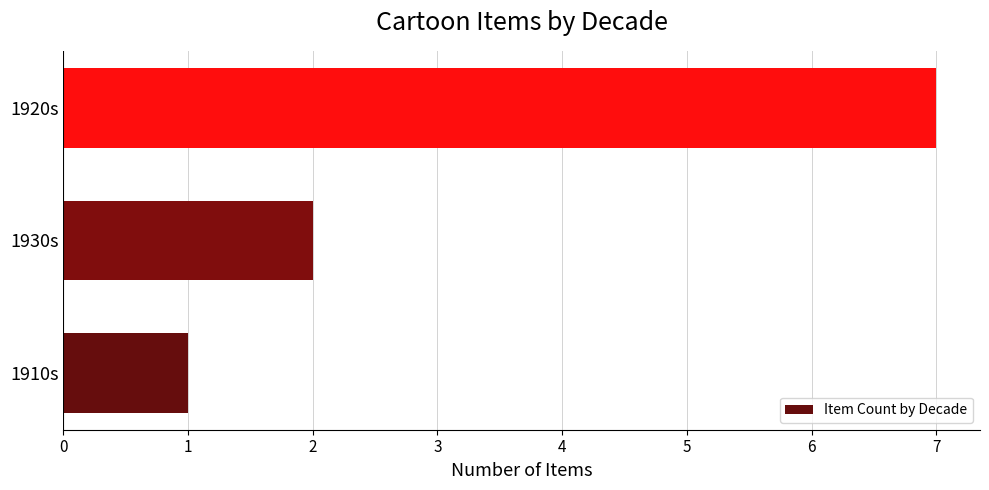

The chart shows a value of 11 at 1920s. True or false?

False